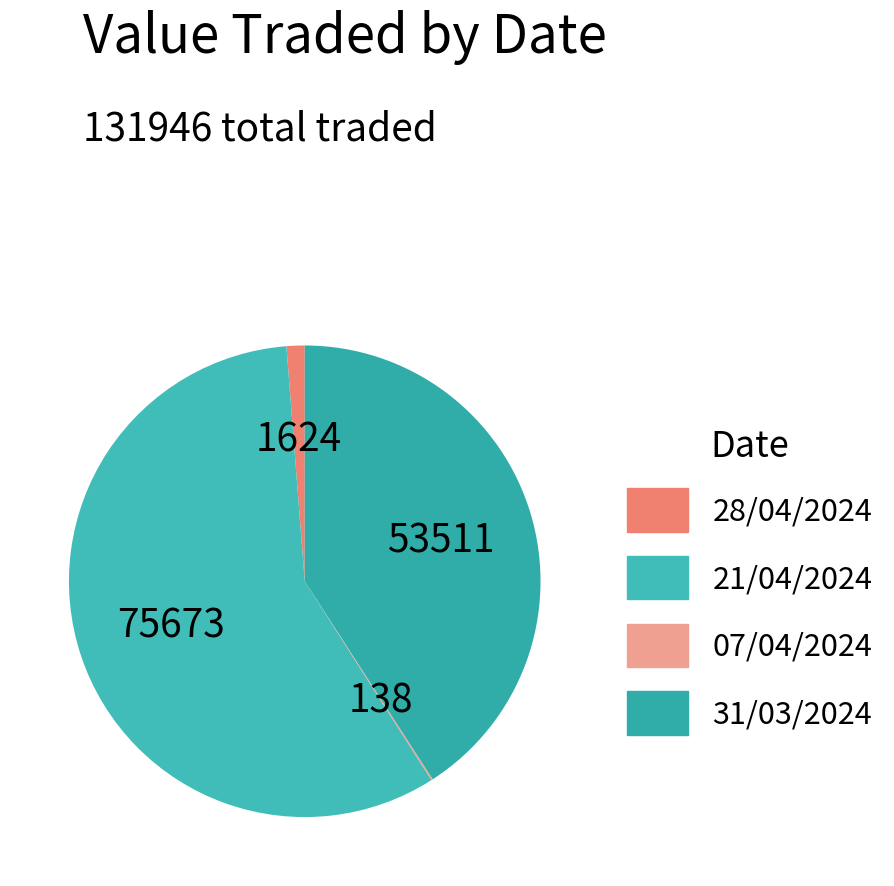

The 21/04/2024 slice represents 44% of the pie. True or false?

False